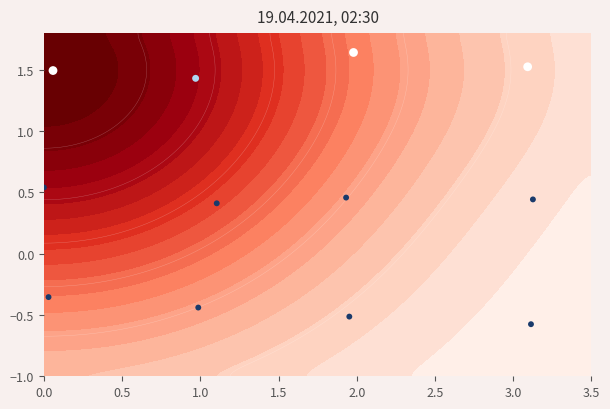

How many data points are less than 0?

8